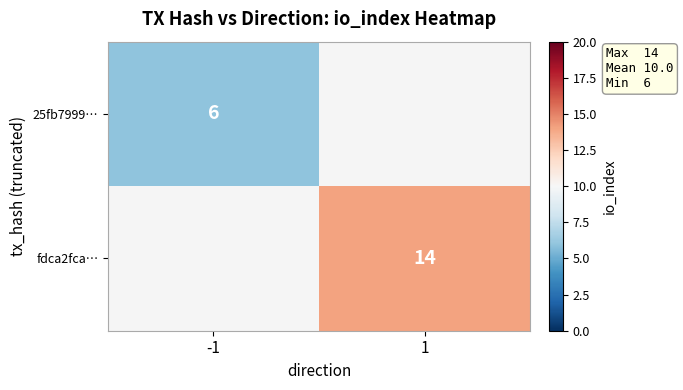

The value of fdca2fca… at 1 is 14. True or false?

True